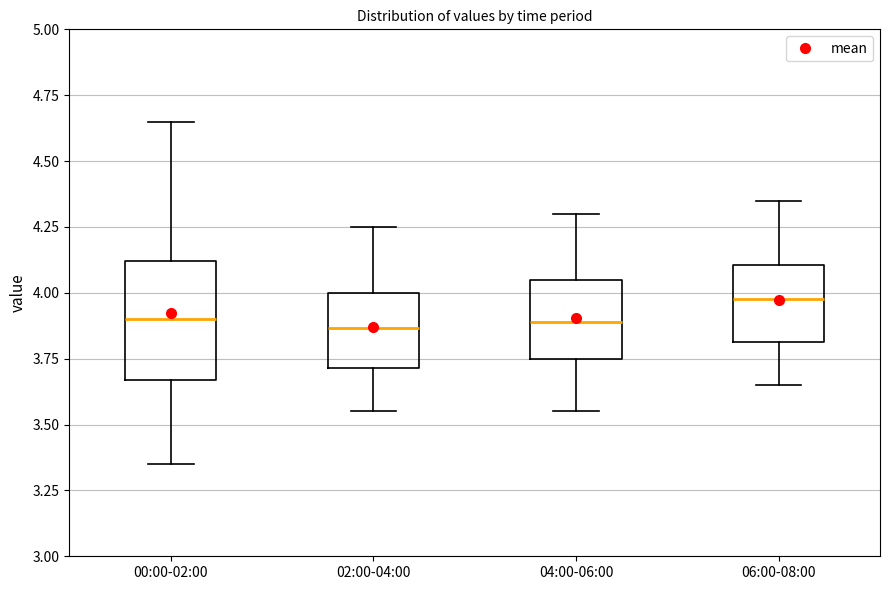

Which box's median line is the highest?

06:00-08:00